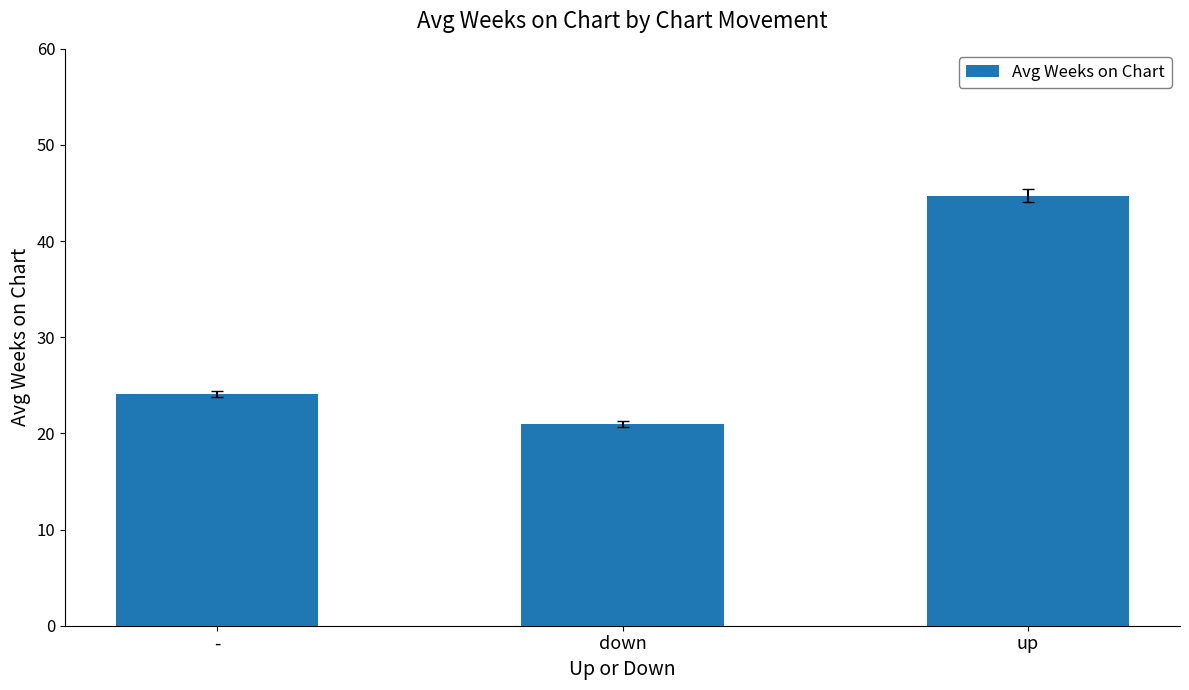

What is the change in value from - to up?

+20.6